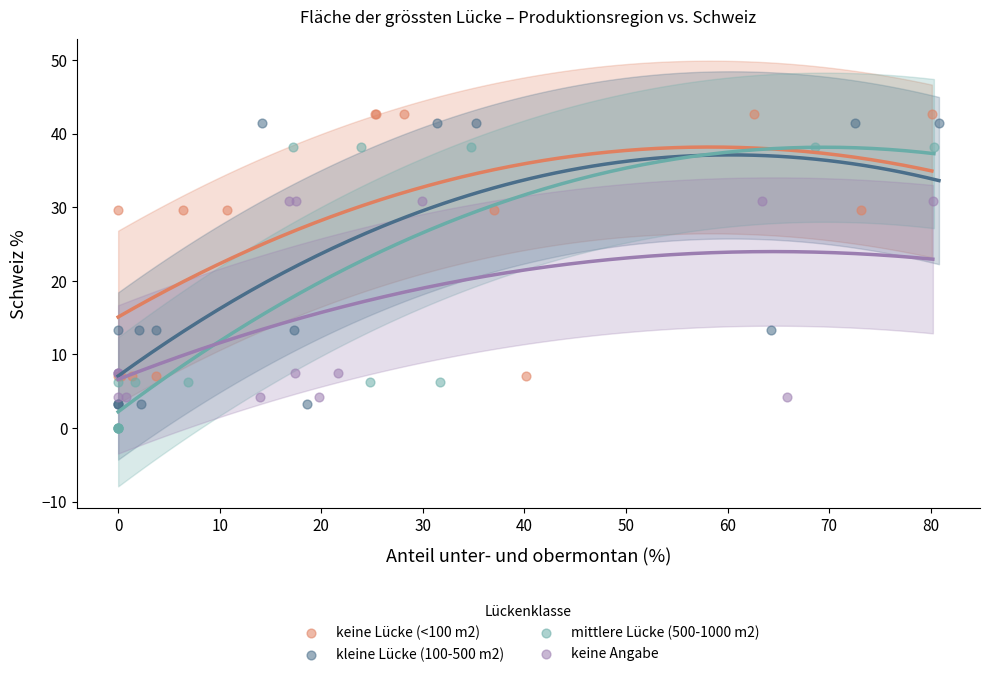

Which series reaches the minimum Y coordinate?

mittlere Lücke (500-1000 m2)